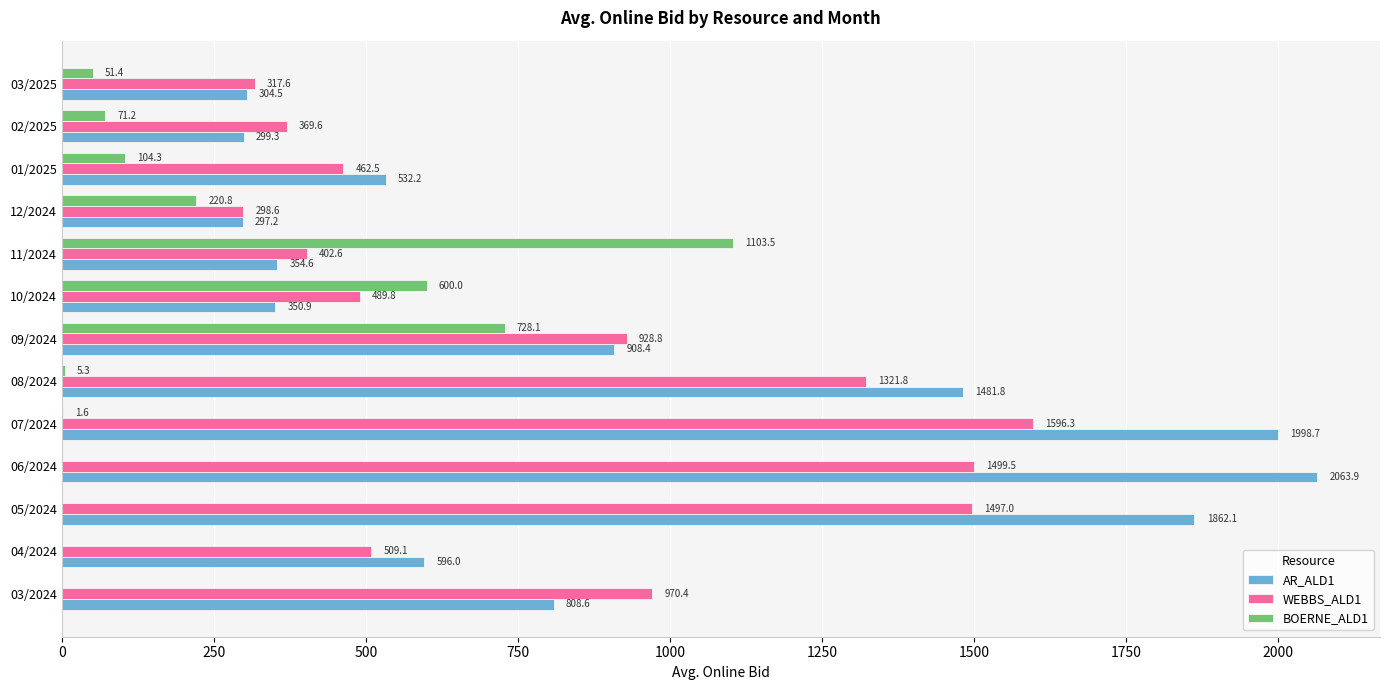

The value of BOERNE_ALD1 at 03/2024 is 0.0. True or false?

True